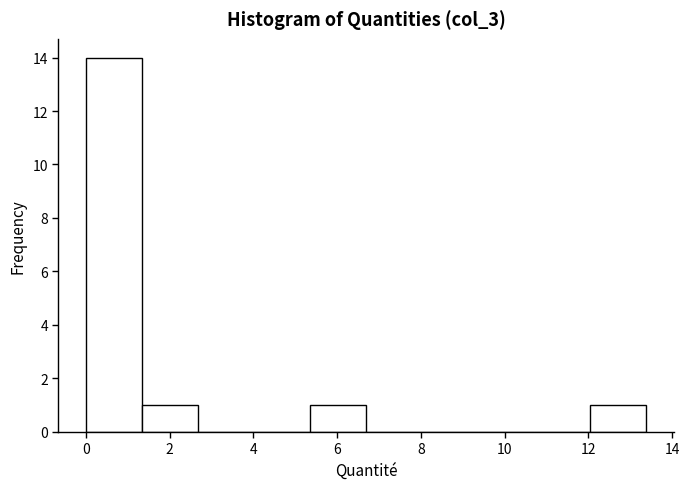

Which range on the x-axis has the tallest bar?

0.0 to 1.4